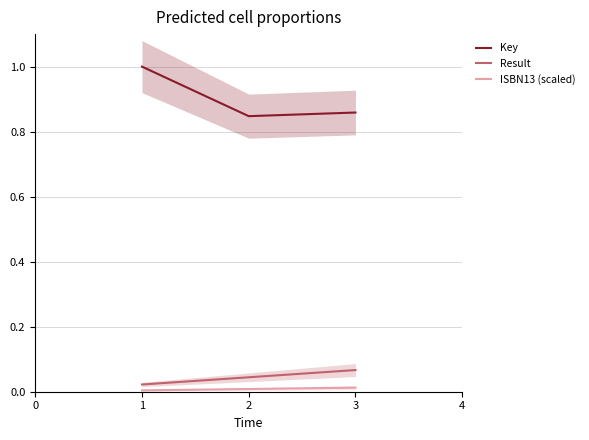

The value of ISBN13 (scaled) at 1 is 0.0. True or false?

True